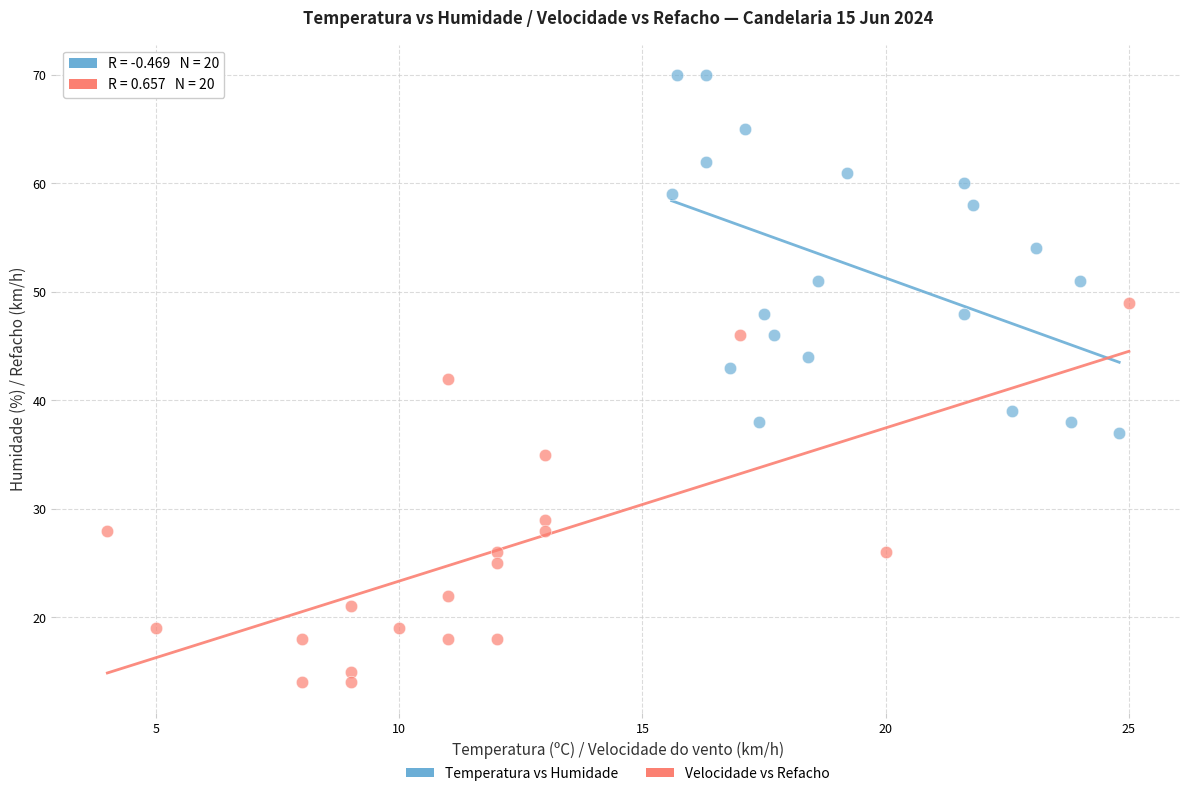

Which series reaches the maximum Y coordinate?

Temperatura vs Humidade